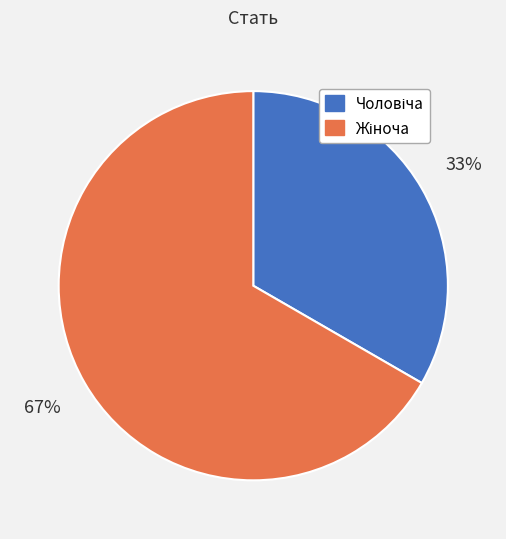

To the nearest percent, what is the average slice percentage?

50%